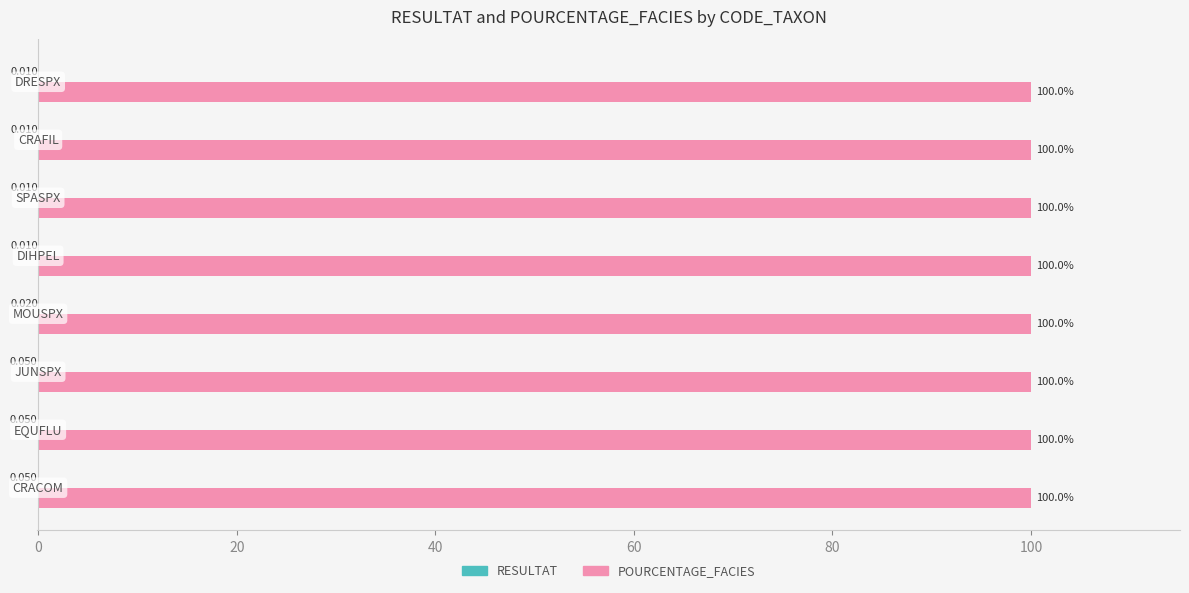

Which series has the largest total across all categories?

POURCENTAGE_FACIES